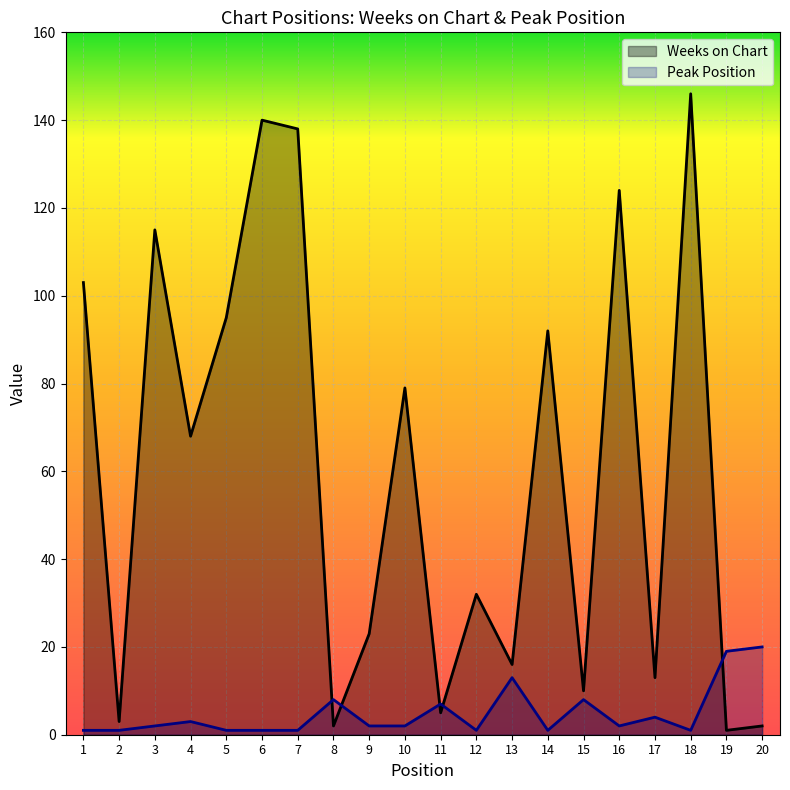

How many values in the Peak Position series exceed 2?

8